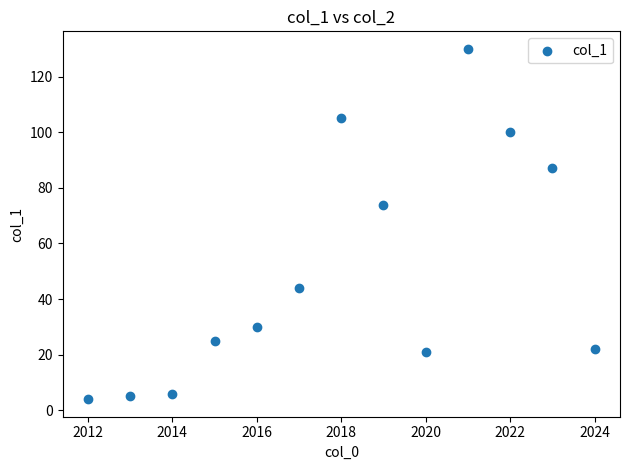

What Y value in the scatter plot is closest to 67?

74